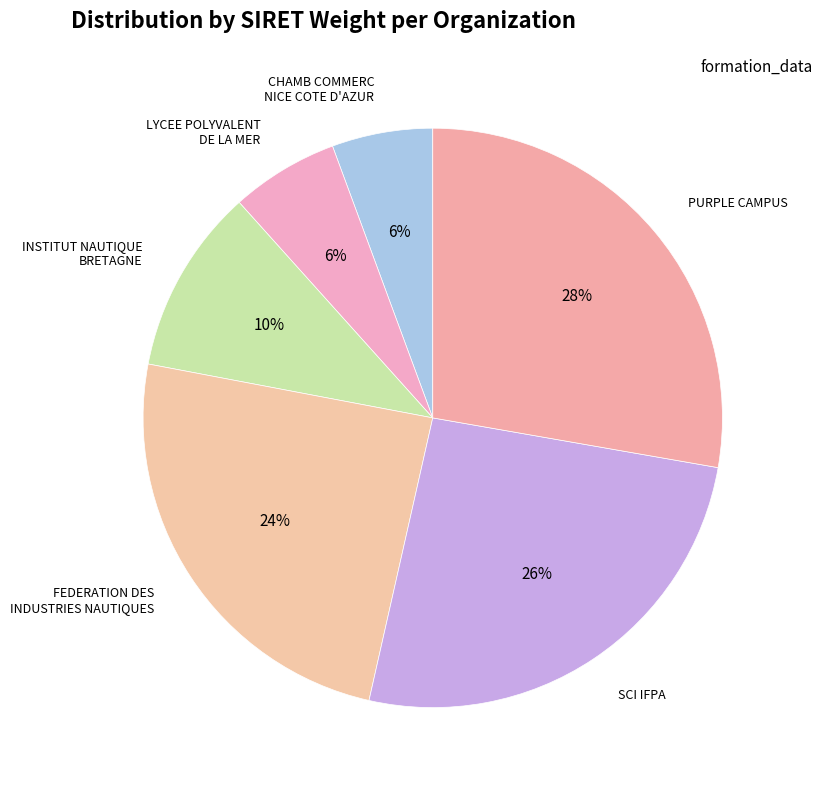

To the nearest percent, what percentage of the pie is CHAMB COMMERC NICE COTE D'AZUR?

6%